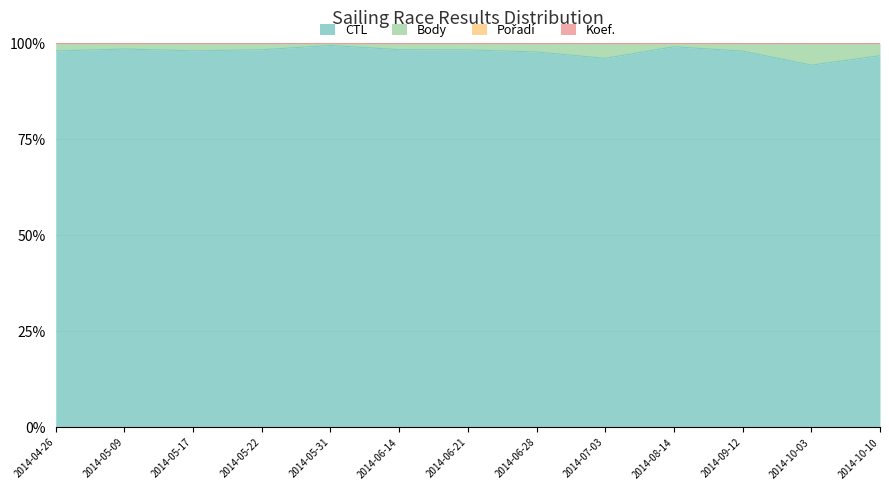

What is the value of the Pořadí point at the 7th from the left?

1.0